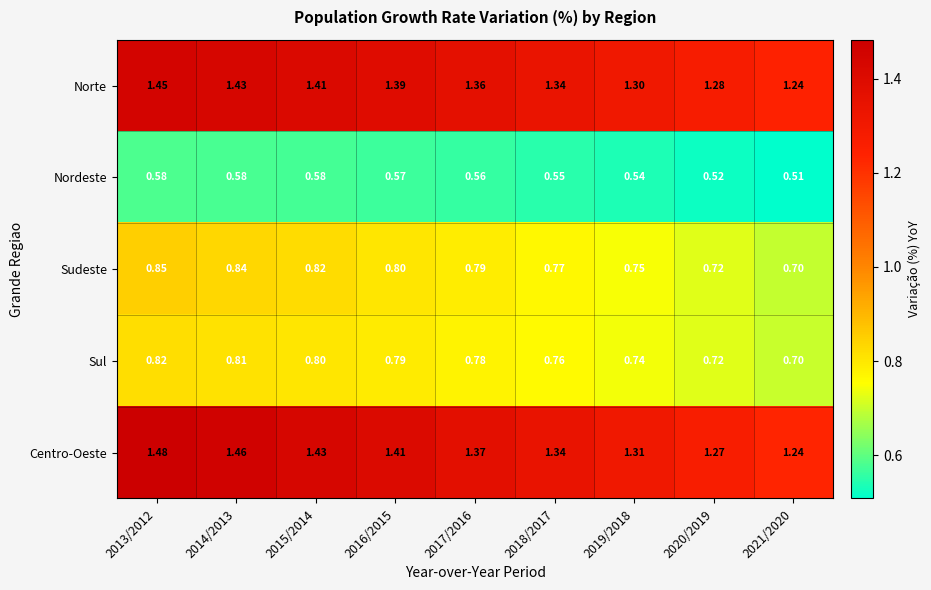

At 2017/2016, list the series in order from largest to smallest.

Centro-Oeste, Norte, Sudeste, Sul, Nordeste